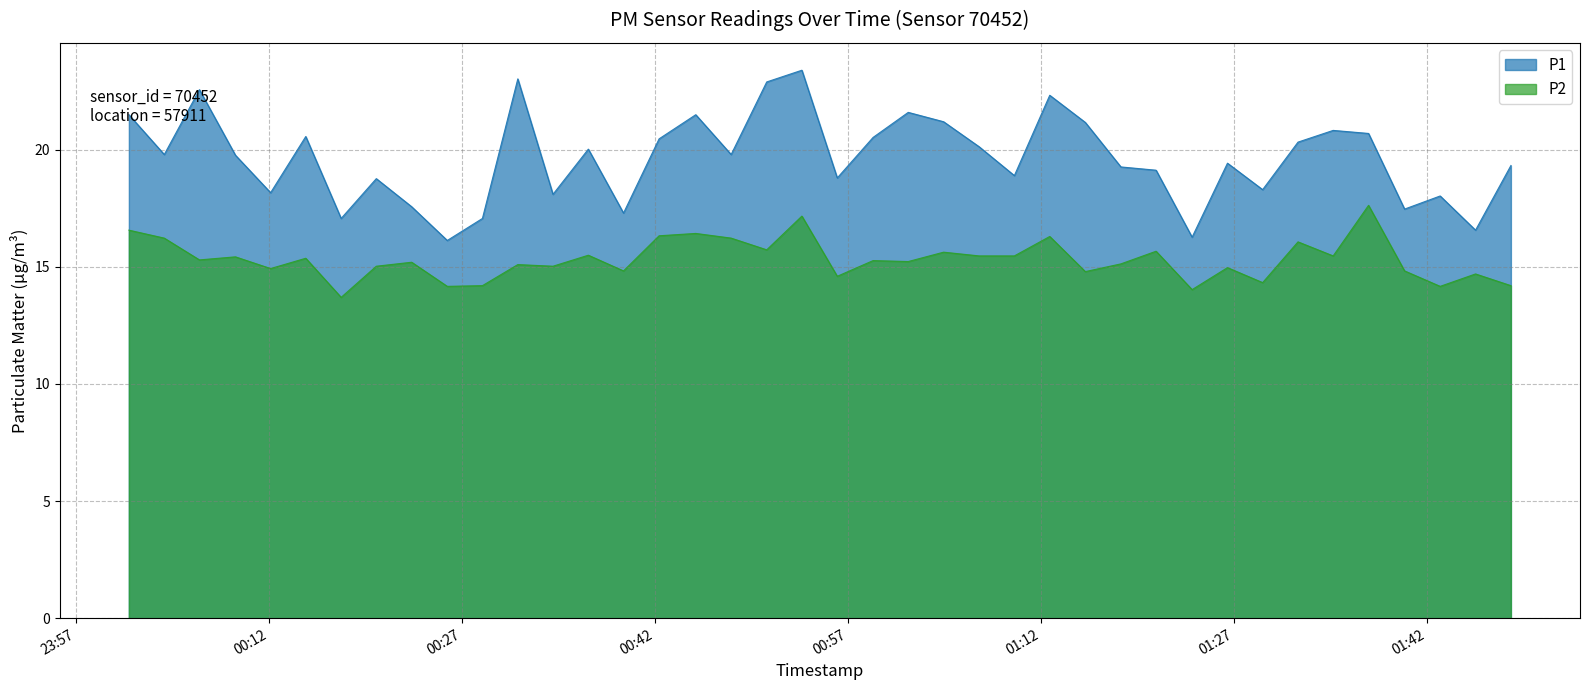

How many data points in P2 are less than 15?

14